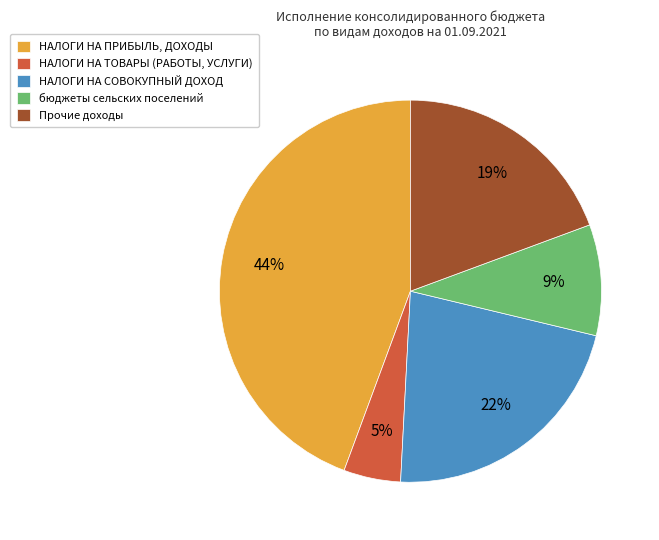

To the nearest percent, what is the average slice percentage?

20%